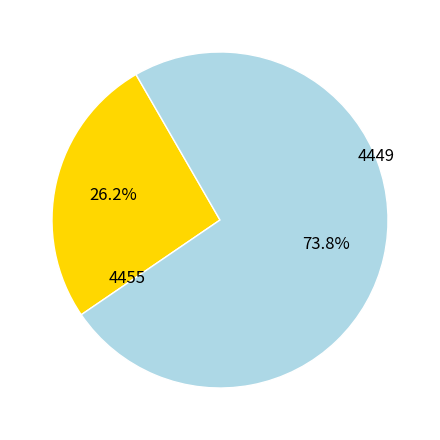

To the nearest percent, what is the average slice percentage?

50%